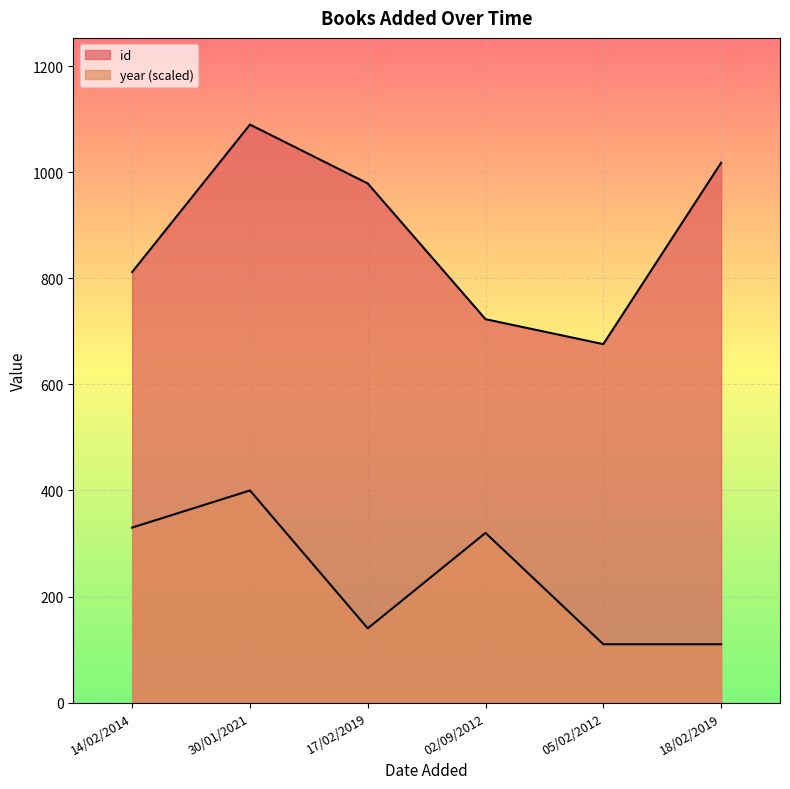

Reading left to right, what are all the values shown in this chart?

id: 14/02/2014=812	30/01/2021=1090	17/02/2019=979	02/09/2012=723	05/02/2012=676	18/02/2019=1018
year: 14/02/2014=330	30/01/2021=400	17/02/2019=140	02/09/2012=320	05/02/2012=110	18/02/2019=110